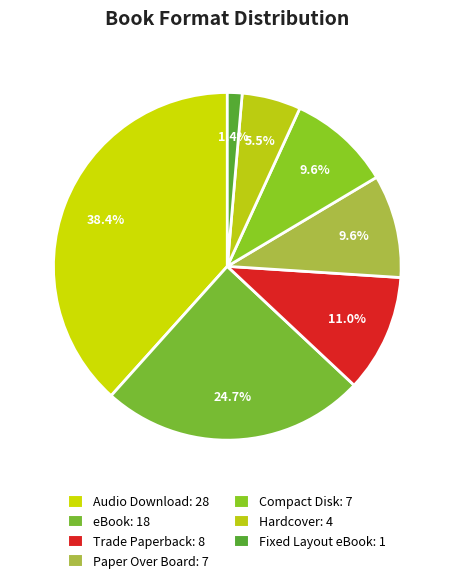

The Paper Over Board slice represents 1% of the pie. True or false?

False